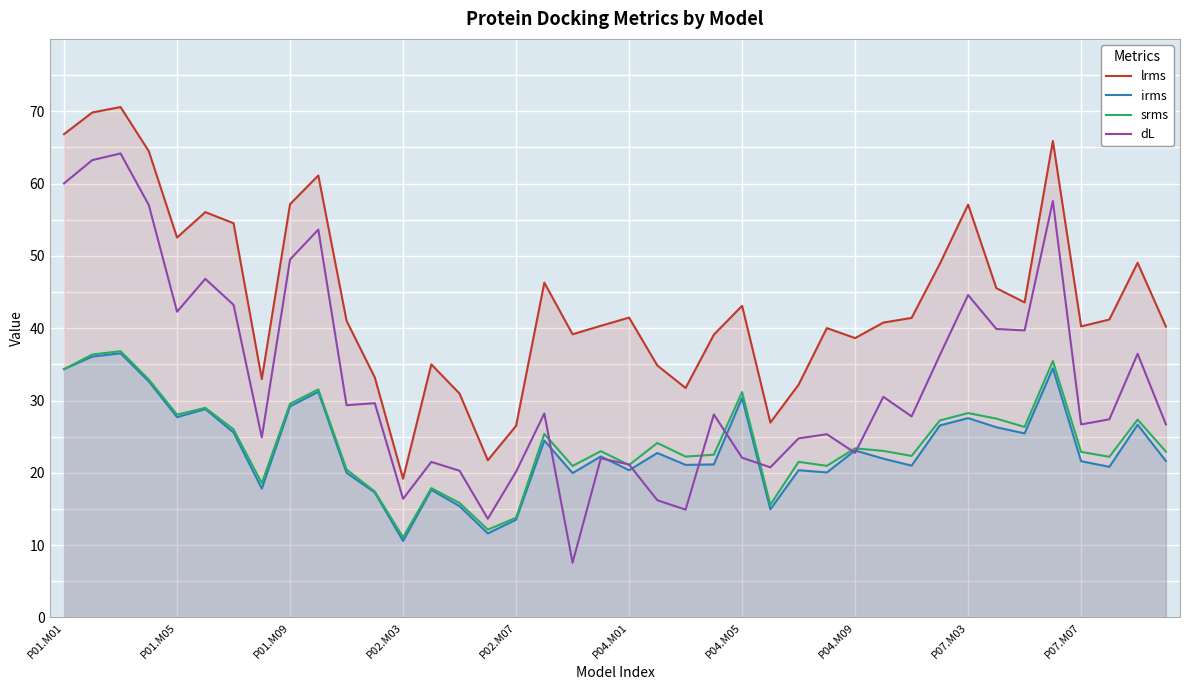

The lrms series shows 16.9 at 14. True or false?

False